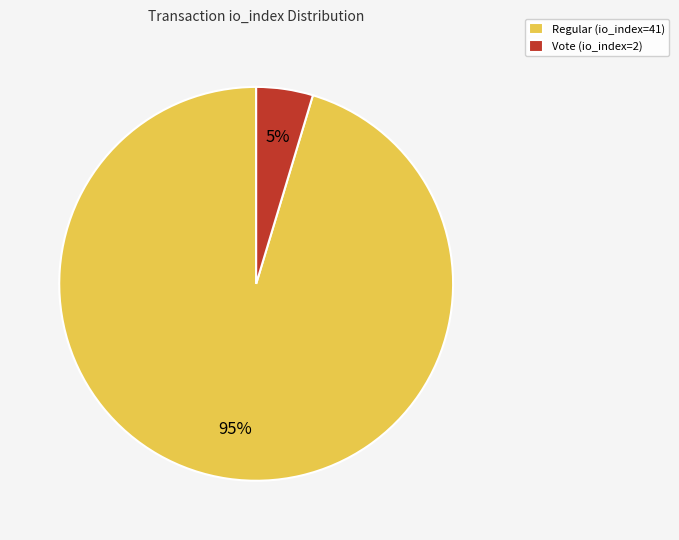

How many segments does this pie chart have?

2